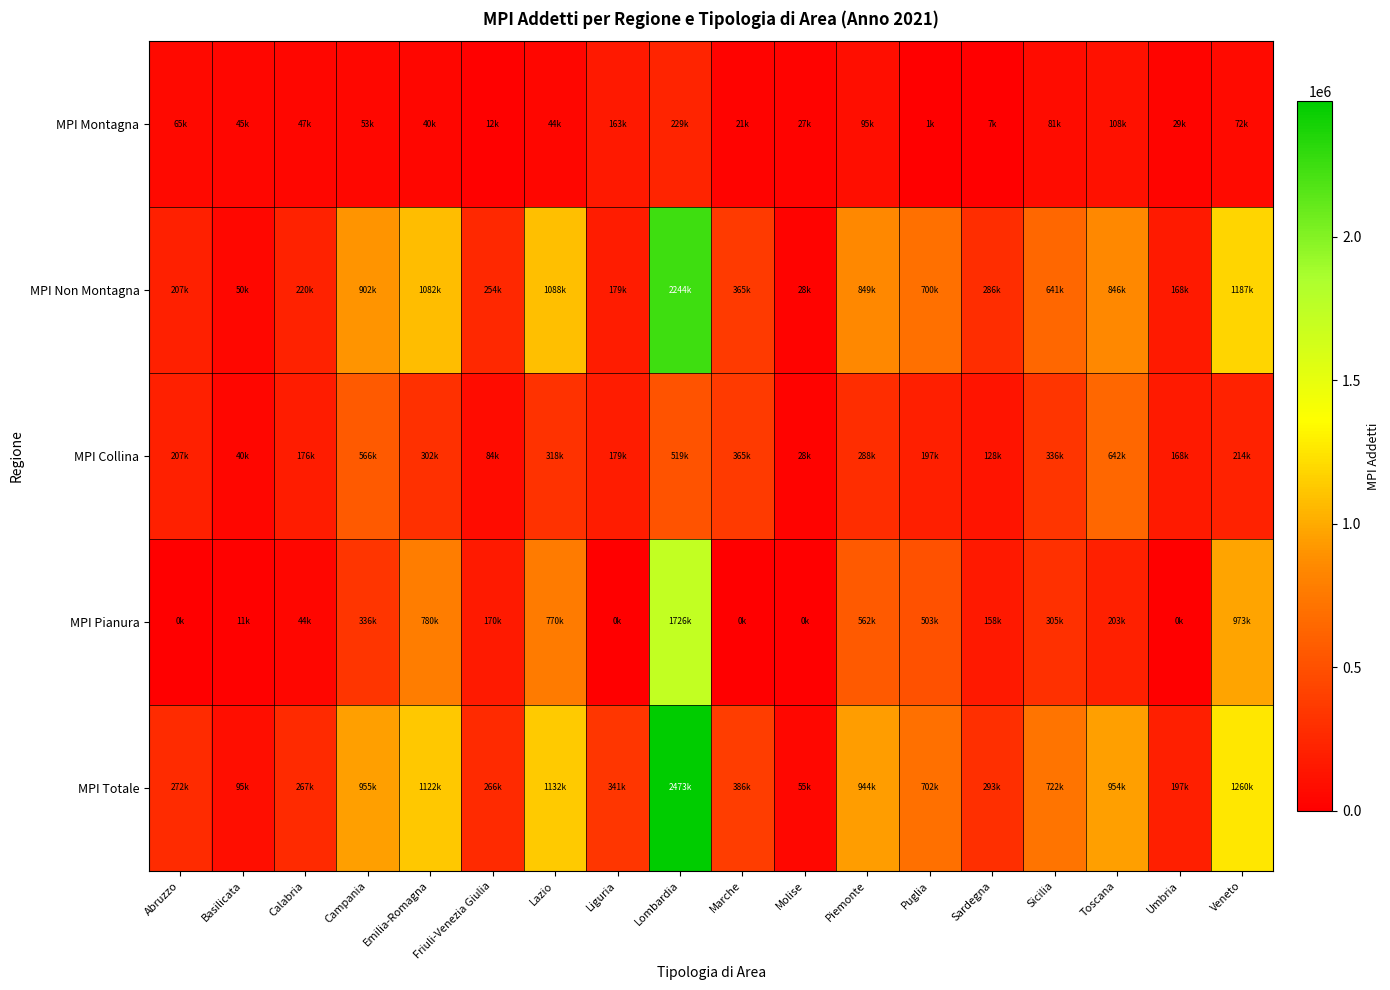

At which category is the sum across all series the highest?

Lombardia